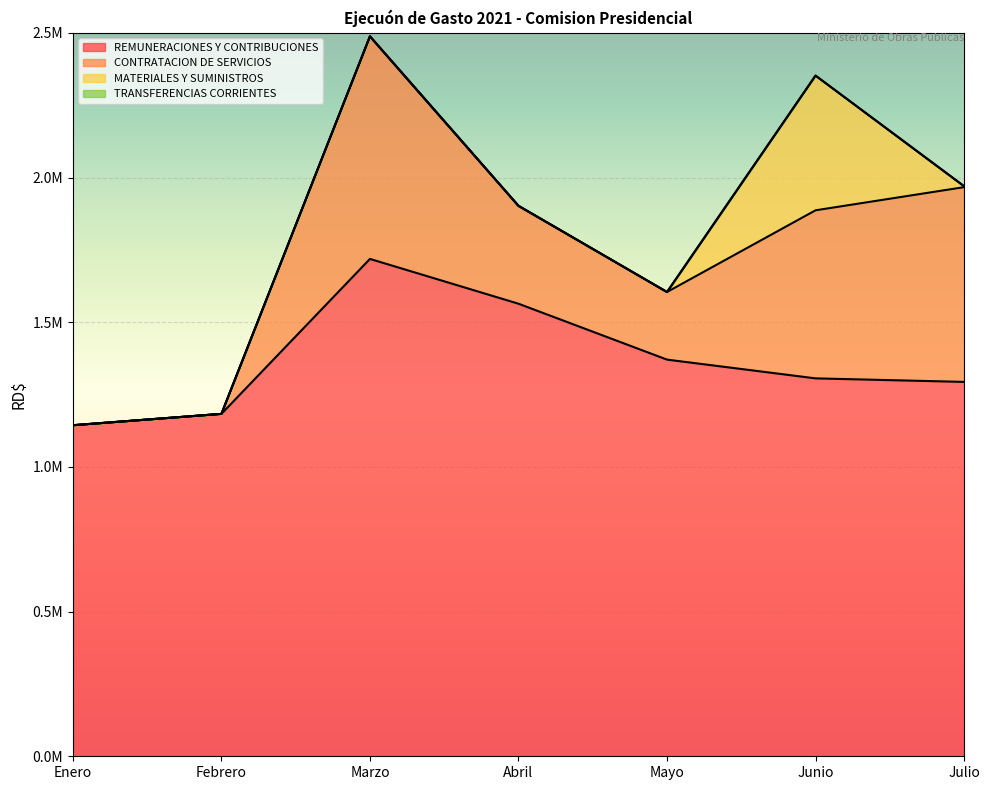

Reading left to right, transcribe all the data shown in this chart.

REMUNERACIONES Y CONTRIBUCIONES: 1143967.4	1183210.0	1718709.6	1563895.8	1370745.3	1305942.7	1293723.0
CONTRATACION DE SERVICIOS: 0.0	0.0	769160.8	338191.1	233543.6	580754.3	672950.4
MATERIALES Y SUMINISTROS: 0.0	0.0	0.0	0.0	0.0	465498.8	3309.9
TRANSFERENCIAS CORRIENTES: 0.0	0.0	0.0	0.0	0.0	0.0	0.0